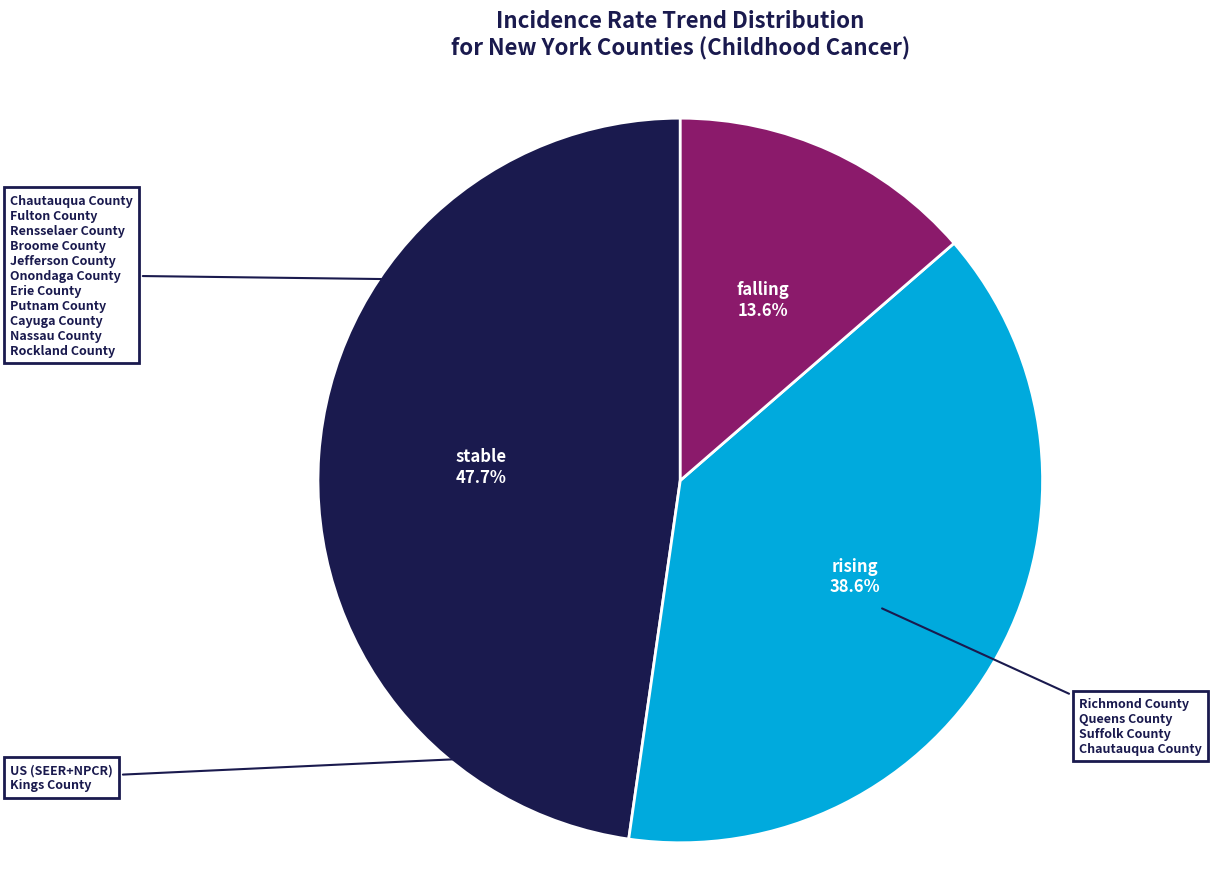

To the nearest percent, what percentage of the pie is falling?

14%